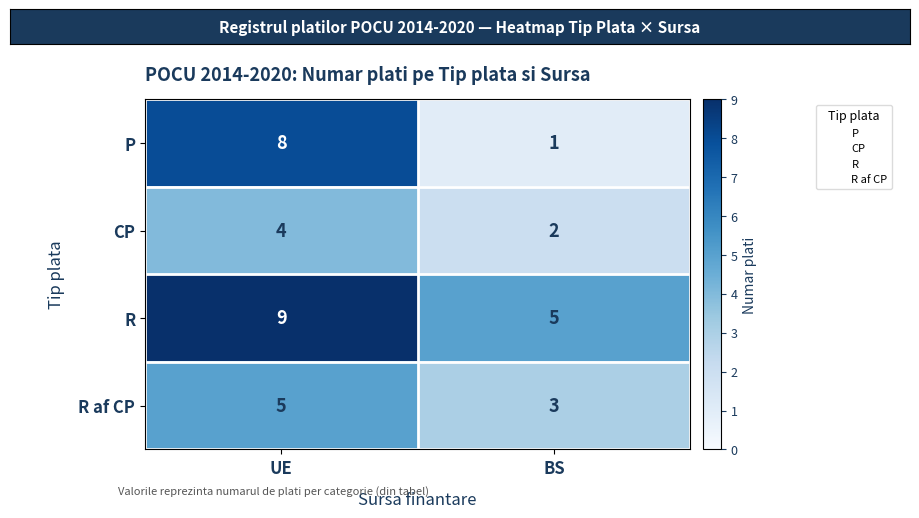

What is the total value across all series at UE?

26